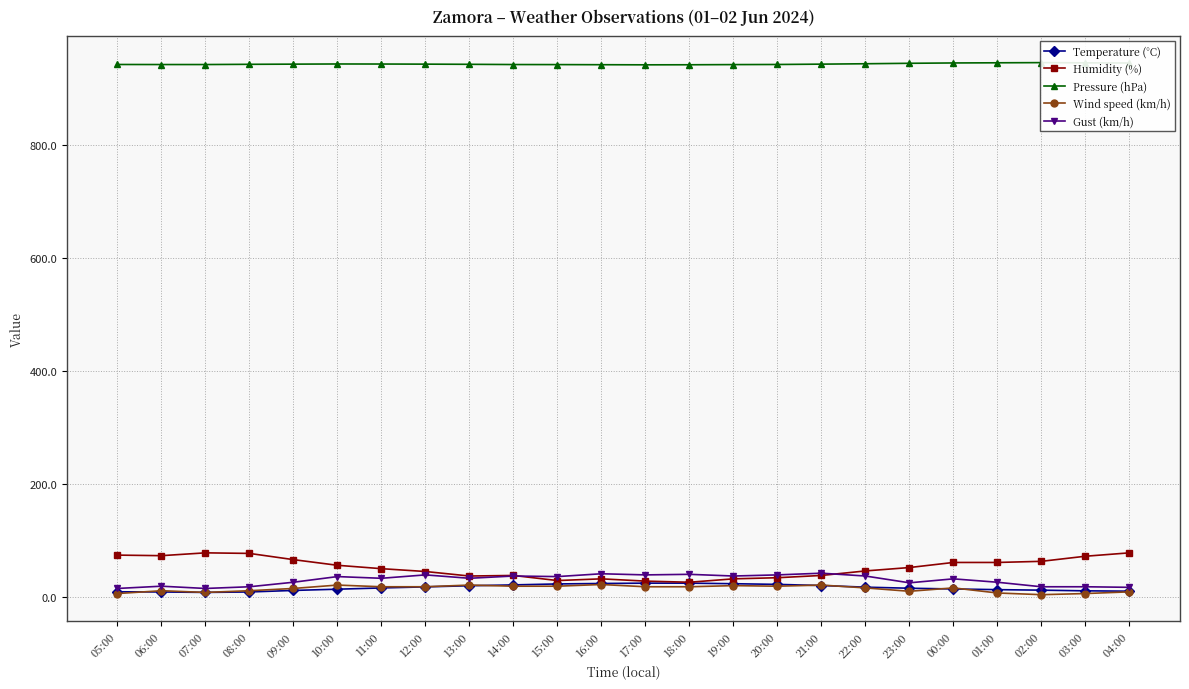

What position from the left is 14:00?

10